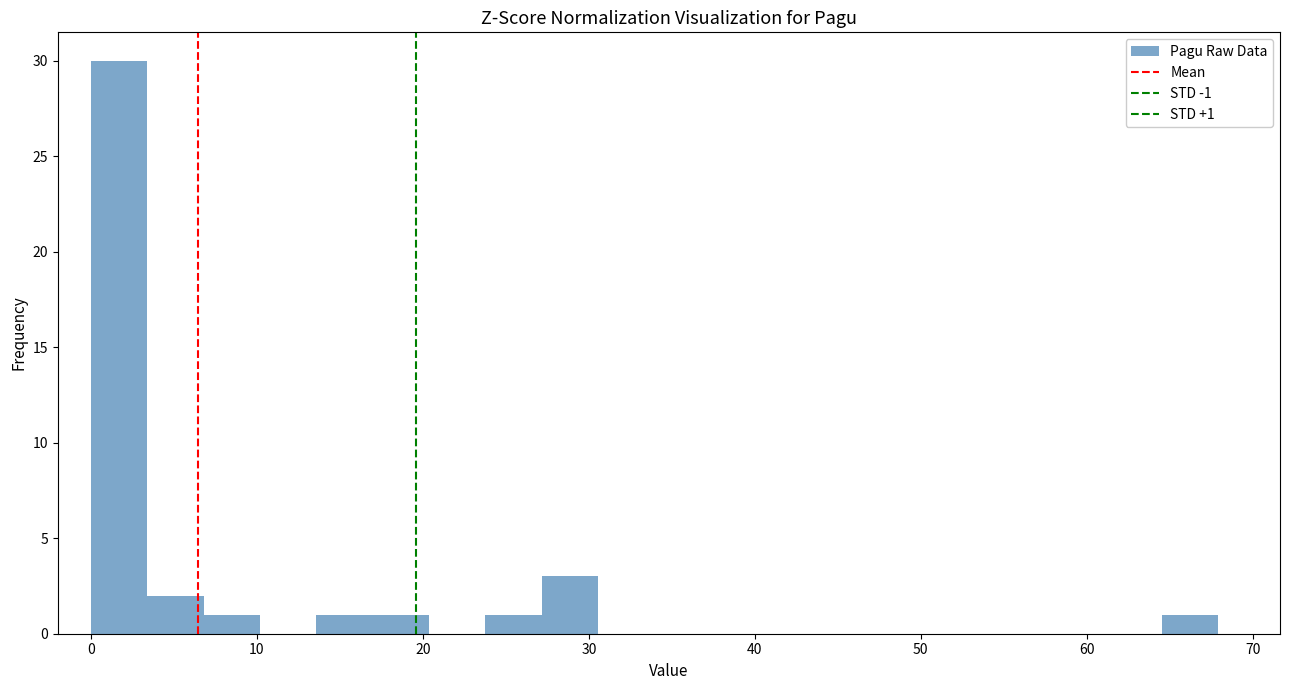

Around what value on the x-axis is the tallest bar? Give the approximate position of its centre, as read against the axis.

2